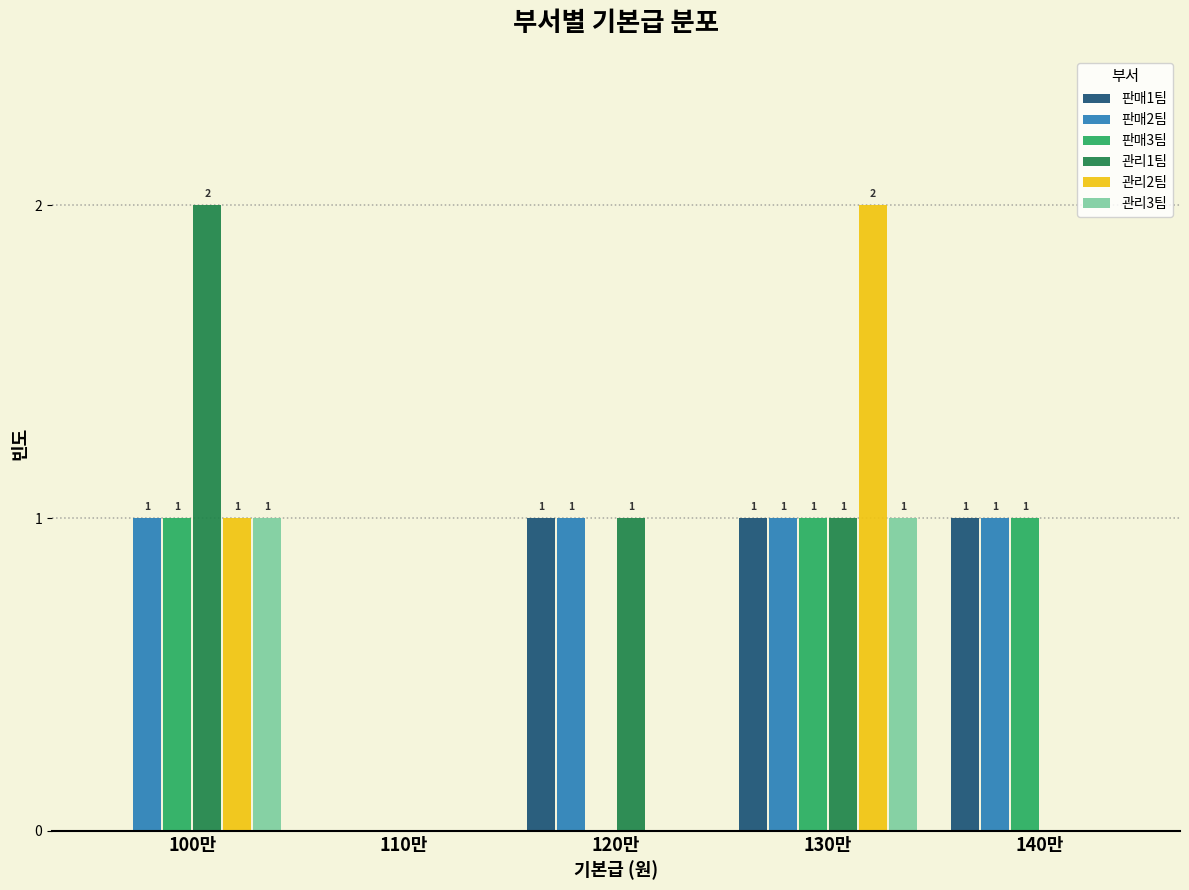

Reading left to right, what are all the values shown in this chart?

판매1팀: 100만=0	110만=0	120만=1	130만=1	140만=1
판매2팀: 100만=1	110만=0	120만=1	130만=1	140만=1
판매3팀: 100만=1	110만=0	120만=0	130만=1	140만=1
관리1팀: 100만=2	110만=0	120만=1	130만=1	140만=0
관리2팀: 100만=1	110만=0	120만=0	130만=2	140만=0
관리3팀: 100만=1	110만=0	120만=0	130만=1	140만=0